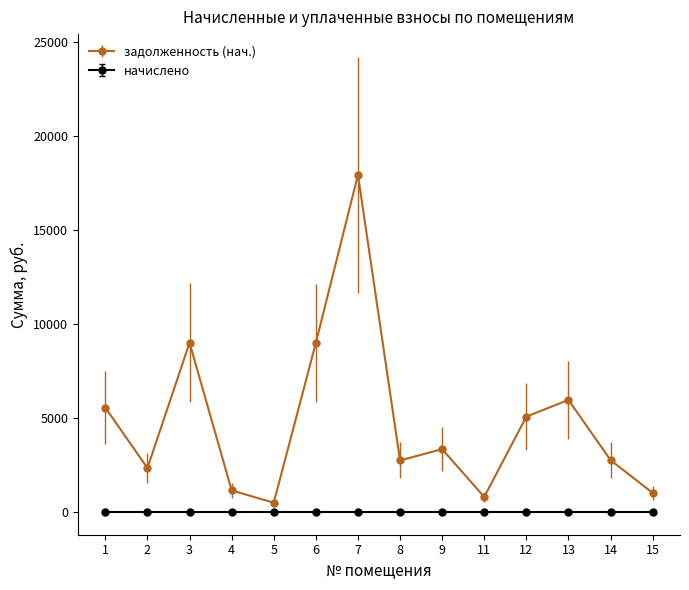

At 3, list the series in order from largest to smallest.

задолженность (нач.), начислено